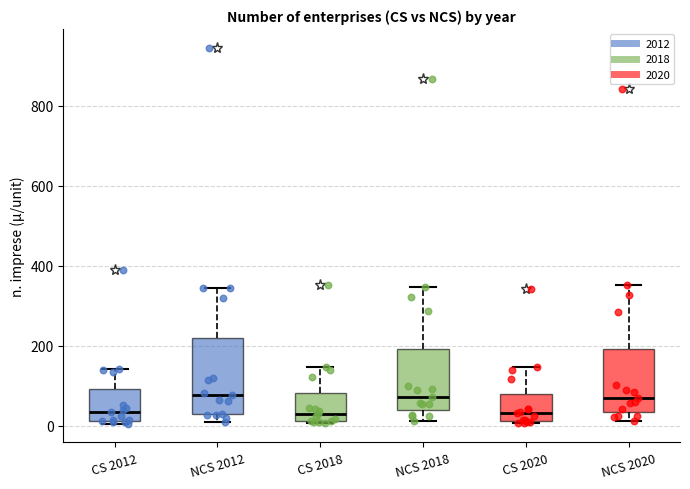

Comparing the boxes themselves (not the whiskers), which one is the tallest?

NCS 2012